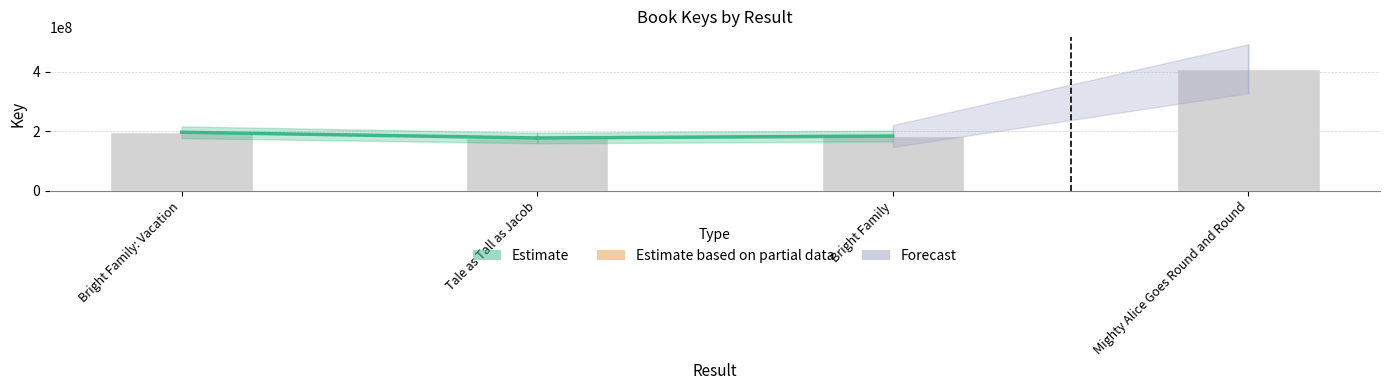

What is the difference between the maximum and minimum values?

232611258